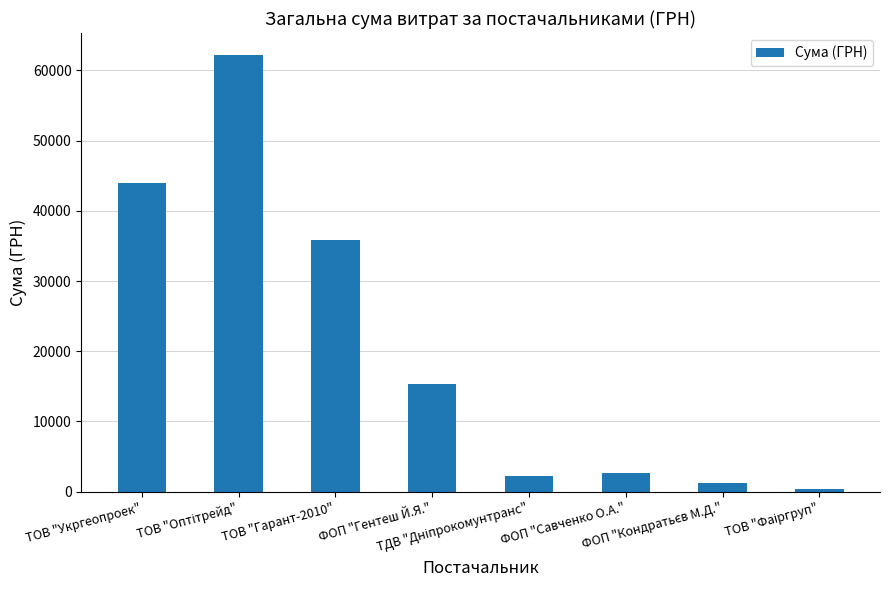

What is the difference between the maximum and second lowest values?

61033.0